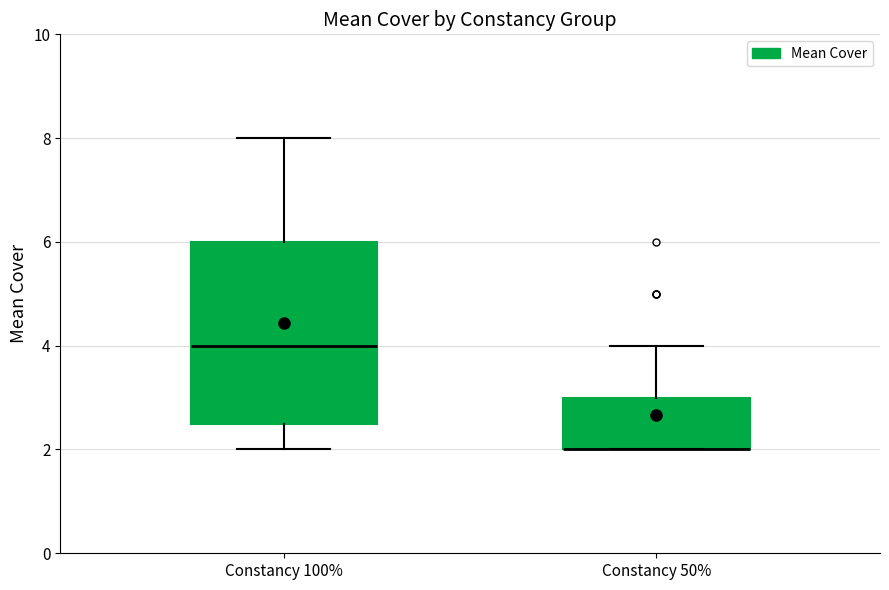

Reading left to right, transcribe this box plot: for each box, give where its median line is, the range the box spans, and where its two whiskers end, as read against the y-axis. The values are not printed on the chart, so give them approximately, as read against the axis.

Constancy 100%: median 4.0, box 2.6 to 6.0, whiskers 2.0 to 8.0
Constancy 50%: median 2.0 (drawn on the box's lower edge), box 2.0 to 3.0, whiskers 2.0 to 4.0